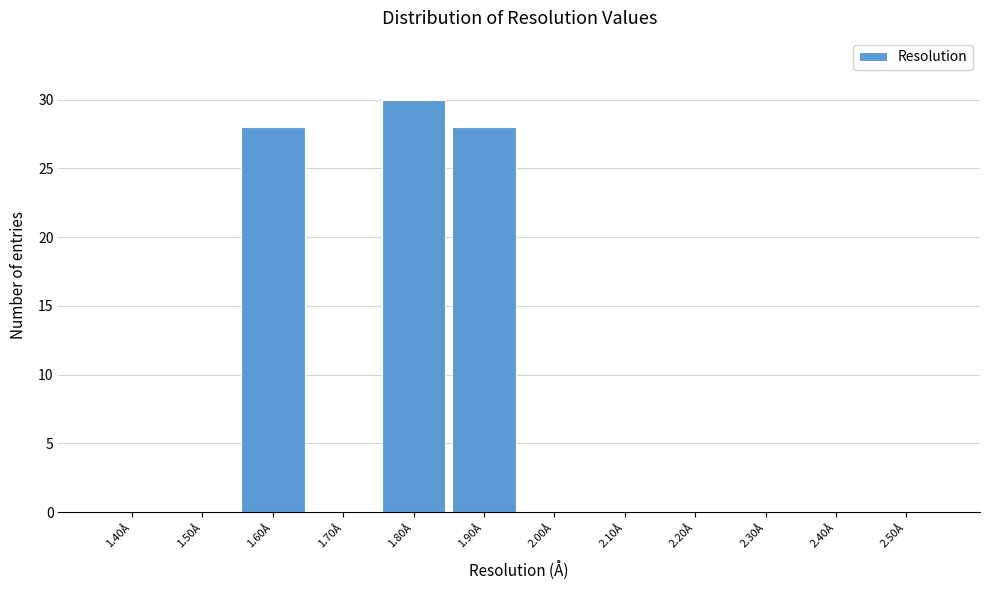

Reading left to right, transcribe all the data shown in this chart.

1.40Å=0	1.50Å=0	1.60Å=28	1.70Å=0	1.80Å=30	1.90Å=28	2.00Å=0	2.10Å=0	2.20Å=0	2.30Å=0	2.40Å=0	2.50Å=0